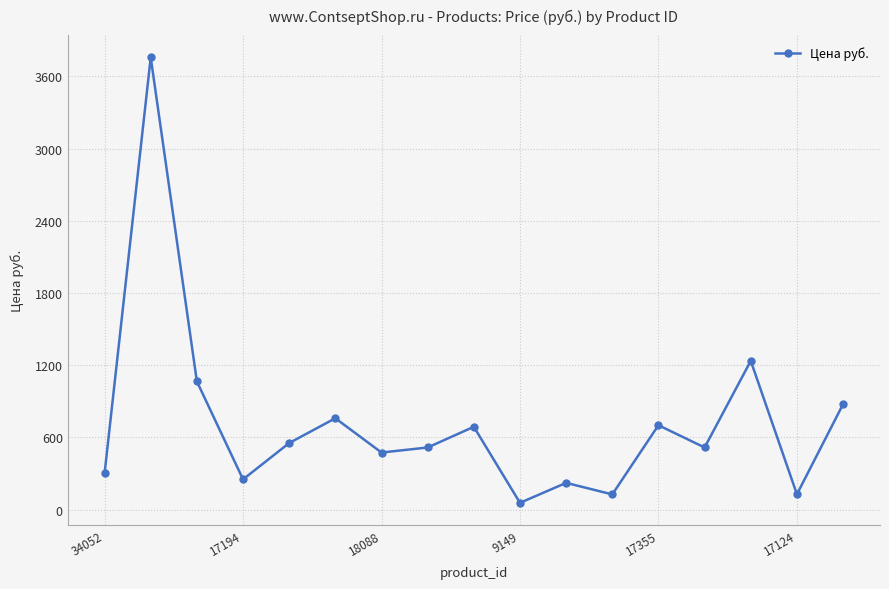

How many interior local valleys (lower than both neighbors) does the data have?

6